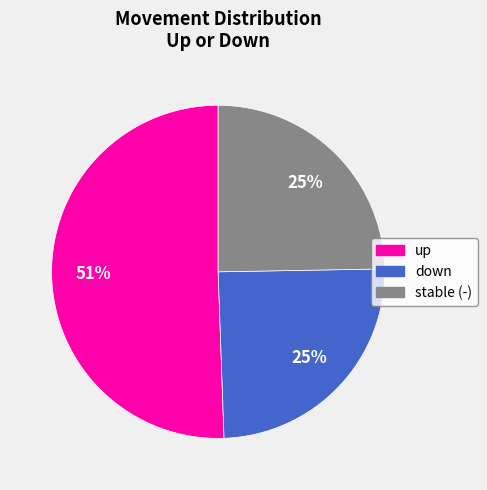

To the nearest percent, what is the average slice percentage?

33%